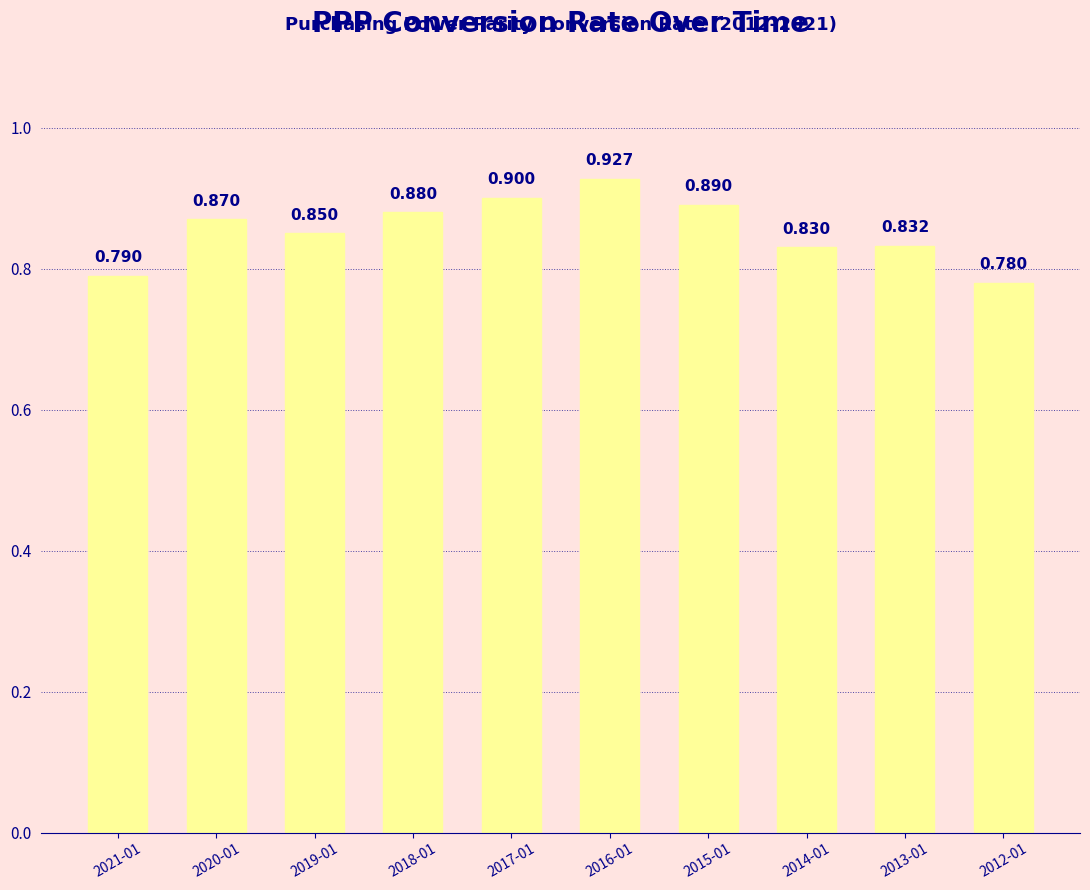

Which has a higher value, 2018-01 or 2014-01?

2018-01